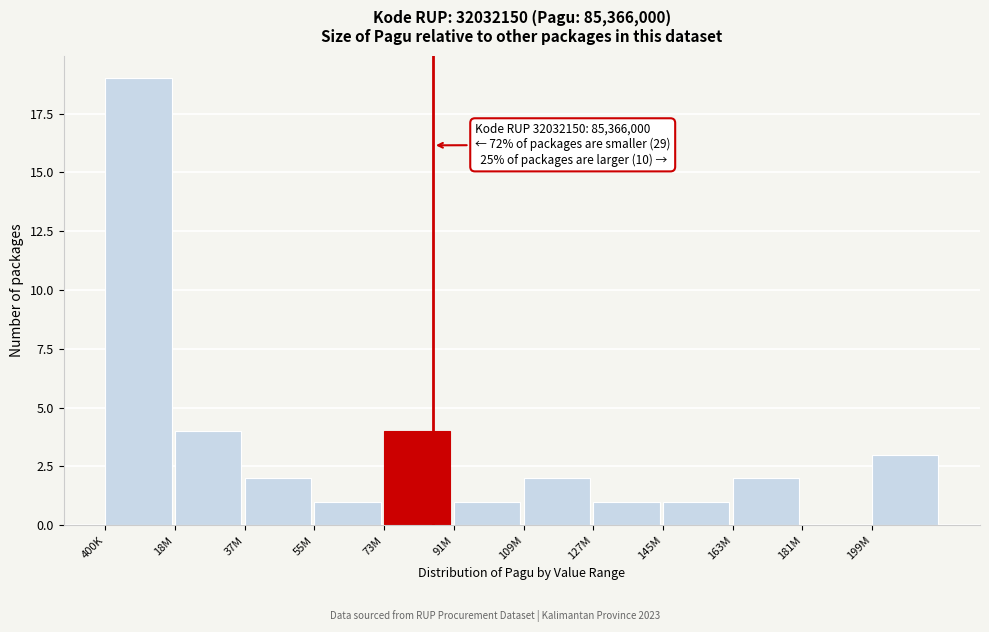

Reading left to right, what are all the values shown in this chart?

400K=19	18M=4	37M=2	55M=1	73M=4	91M=1	109M=2	127M=1	145M=1	163M=2	181M=0	199M=3